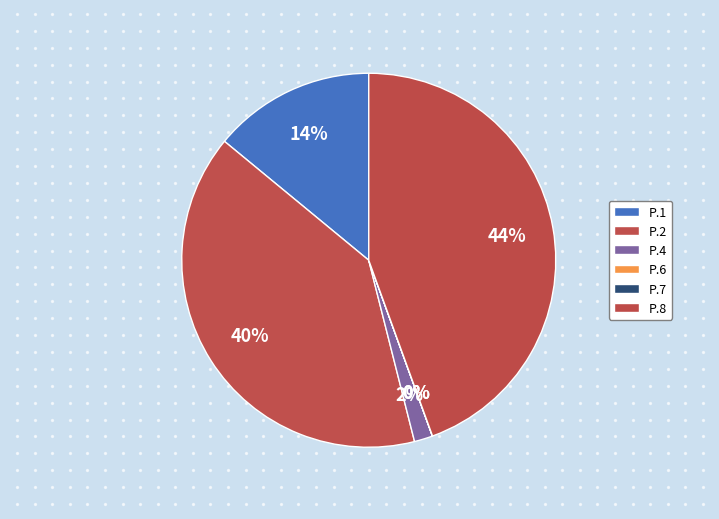

True or false: P.5 accounts for 1% of the total.

False